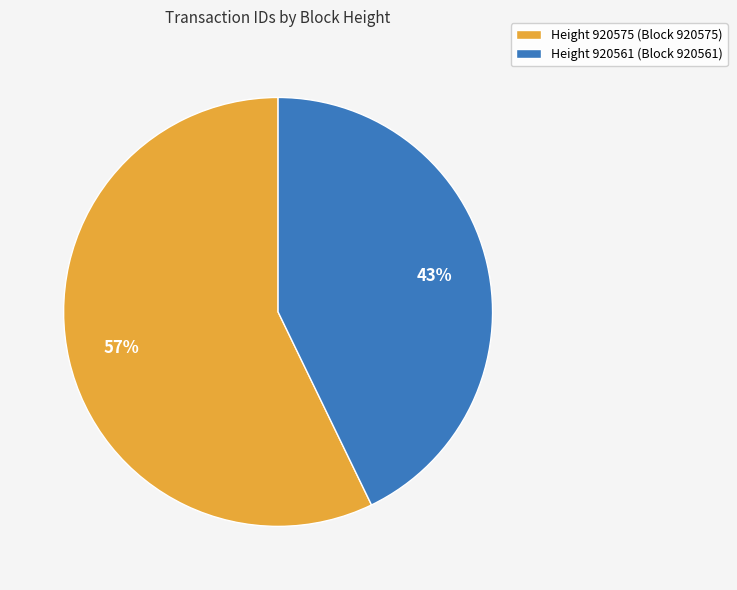

What is the largest slice in the pie chart?

Height 920575 (Block 920575)